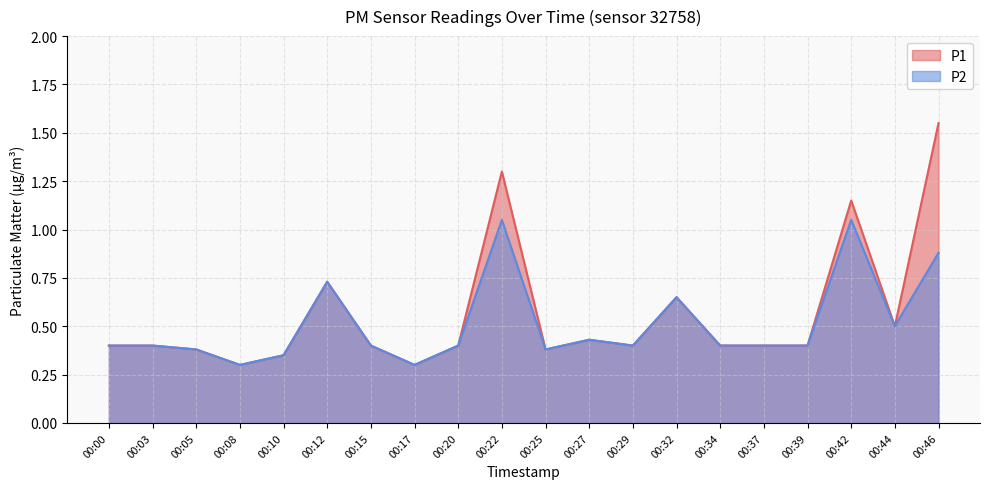

Reading right to left, what are all the values shown in this chart?

P1: 00:46=1.6	00:44=0.5	00:42=1.1	00:39=0.4	00:37=0.4	00:34=0.4	00:32=0.7	00:29=0.4	00:27=0.4	00:25=0.4	00:22=1.3	00:20=0.4	00:17=0.3	00:15=0.4	00:12=0.7	00:10=0.3	00:08=0.3	00:05=0.4	00:03=0.4	00:00=0.4
P2: 00:46=0.9	00:44=0.5	00:42=1.1	00:39=0.4	00:37=0.4	00:34=0.4	00:32=0.7	00:29=0.4	00:27=0.4	00:25=0.4	00:22=1.1	00:20=0.4	00:17=0.3	00:15=0.4	00:12=0.7	00:10=0.3	00:08=0.3	00:05=0.4	00:03=0.4	00:00=0.4